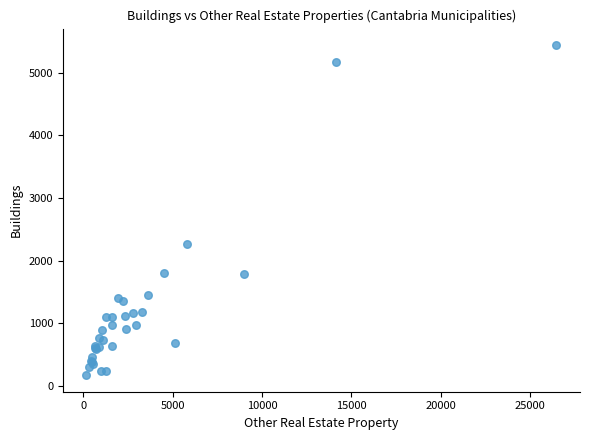

What Y value in the scatter plot is closest to 2806?

2268